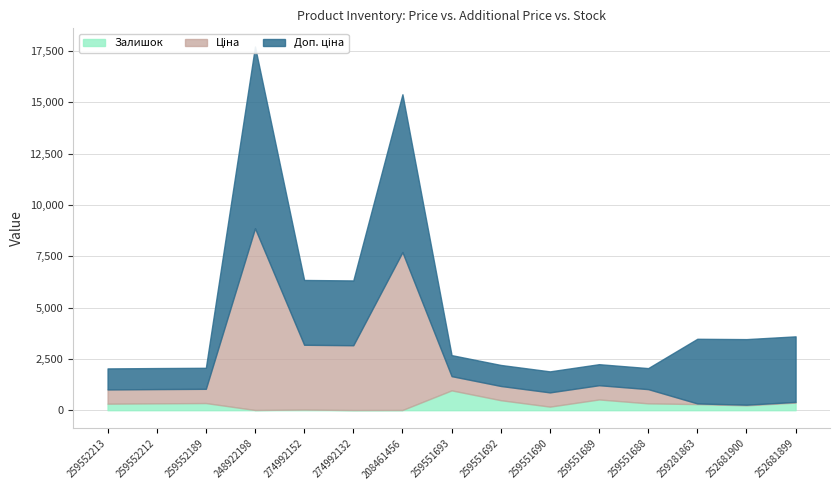

Which series changed the most between Laminate AGT 259552189 and Laminate AGT 259551690?

Залишок